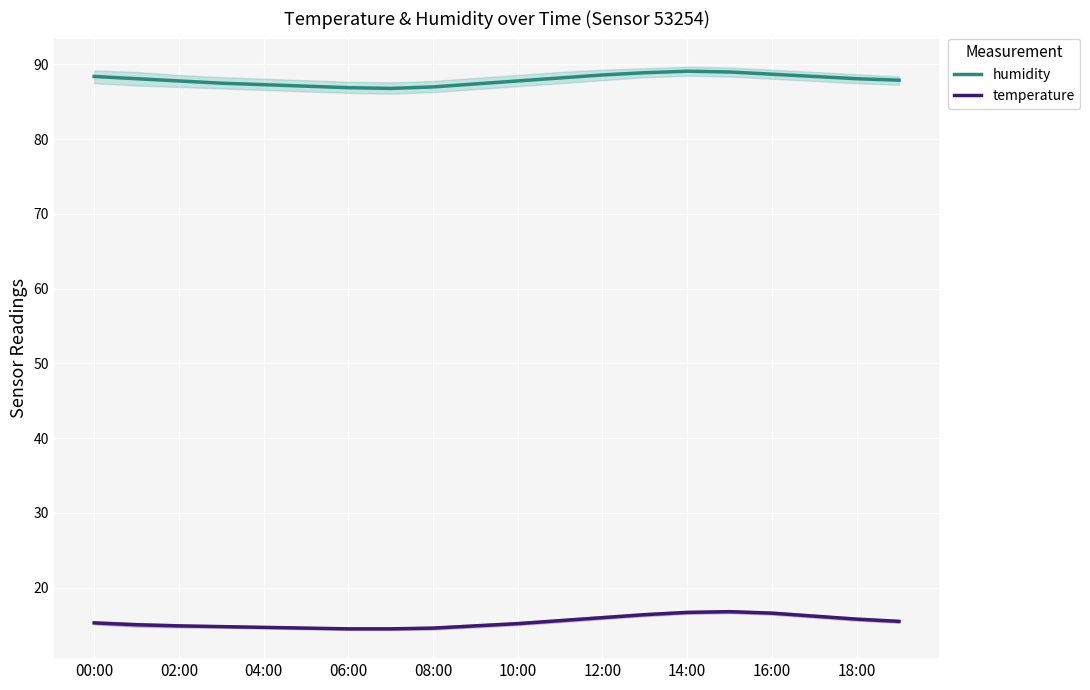

Is the value of temperature at 14:00 greater than the value of humidity at 04:00?

No